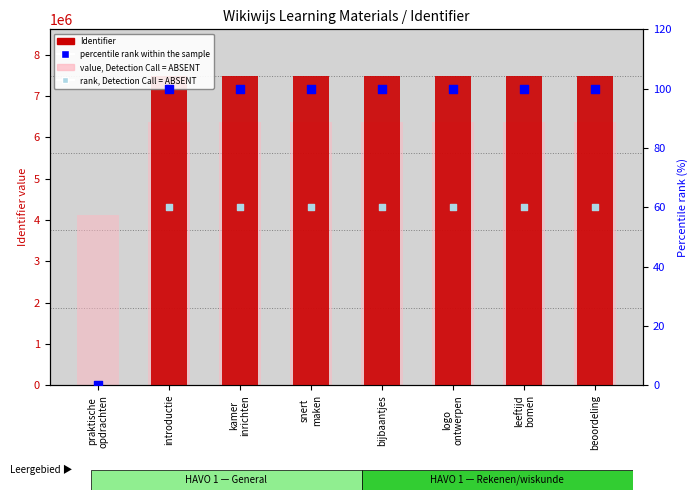

Which series has the widest spread of Y values?

Identifier